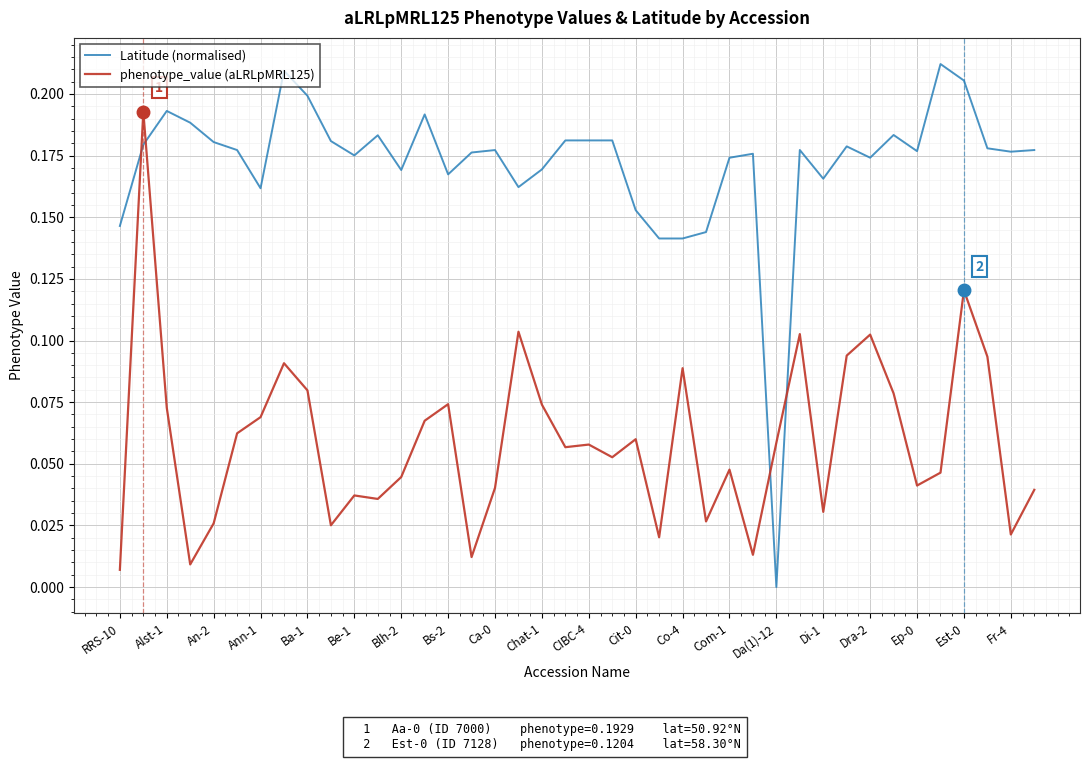

Which series has the largest range (max minus min)?

Latitude (normalised)